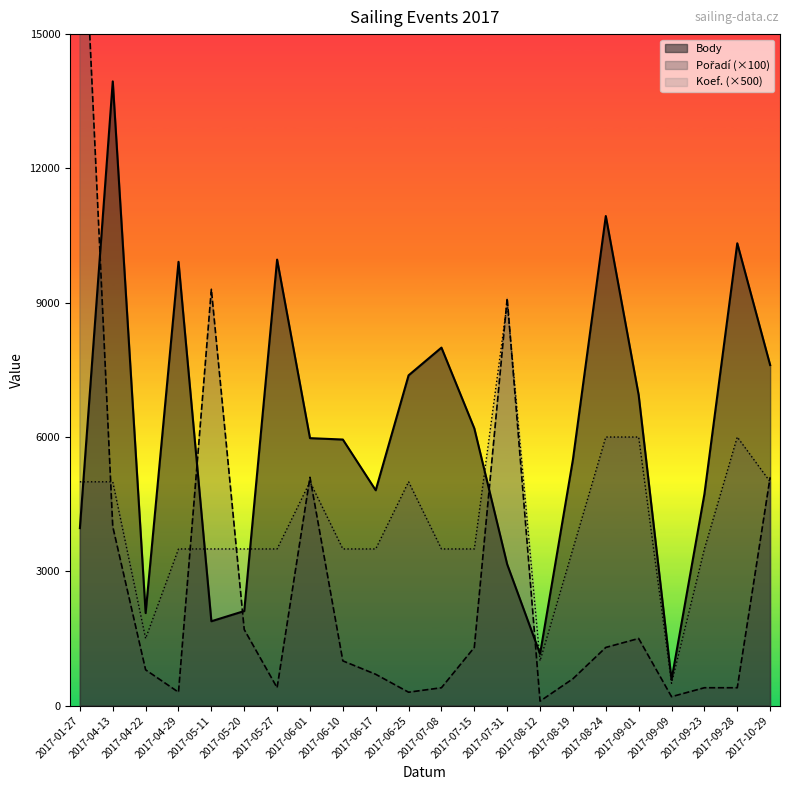

How many values in the Body series are below 5975?

11